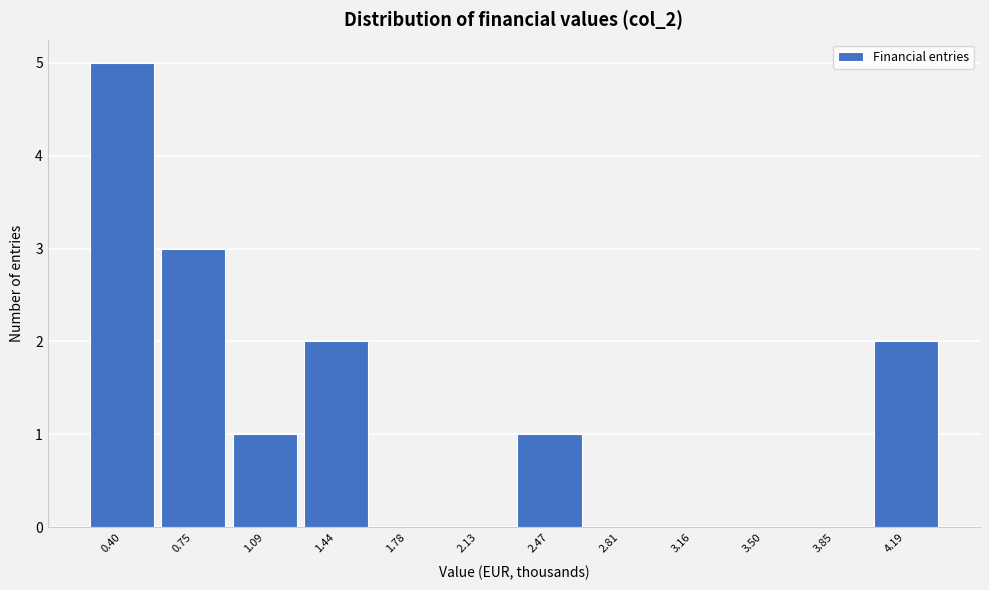

Over which range of the x-axis is the bar tallest?

0.25 to 0.60